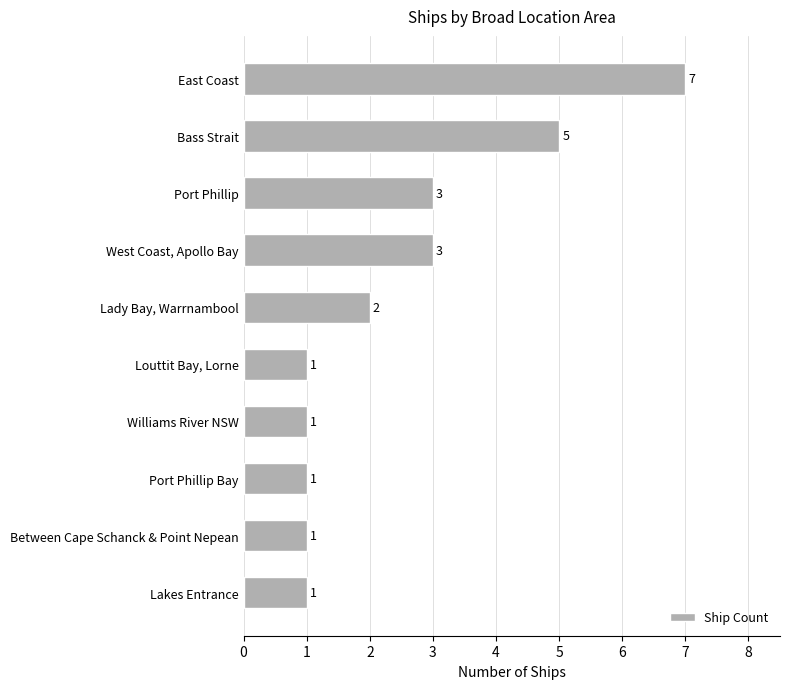

What is the minimum value shown in the chart?

1